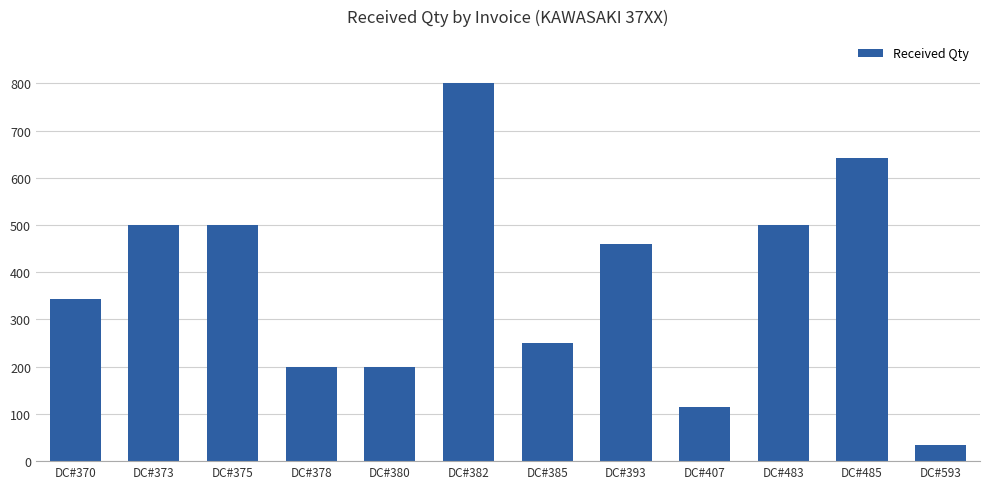

Reading left to right, transcribe all the data shown in this chart.

343	500	500	200	200	800	250	460	115	500	642	35